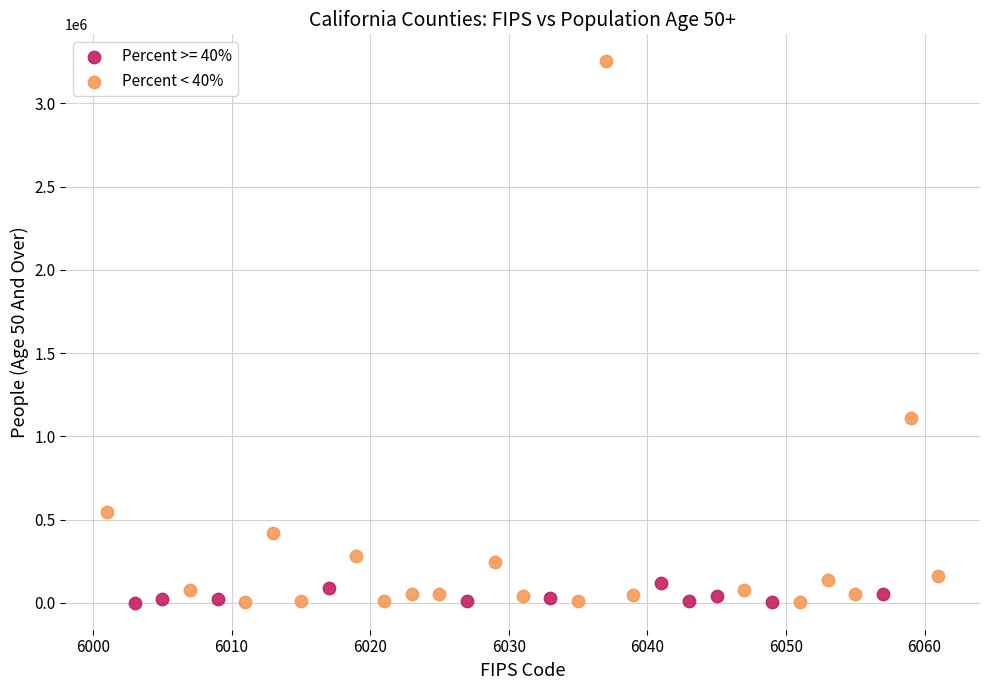

Which series has the widest spread of Y values?

Percent < 40%